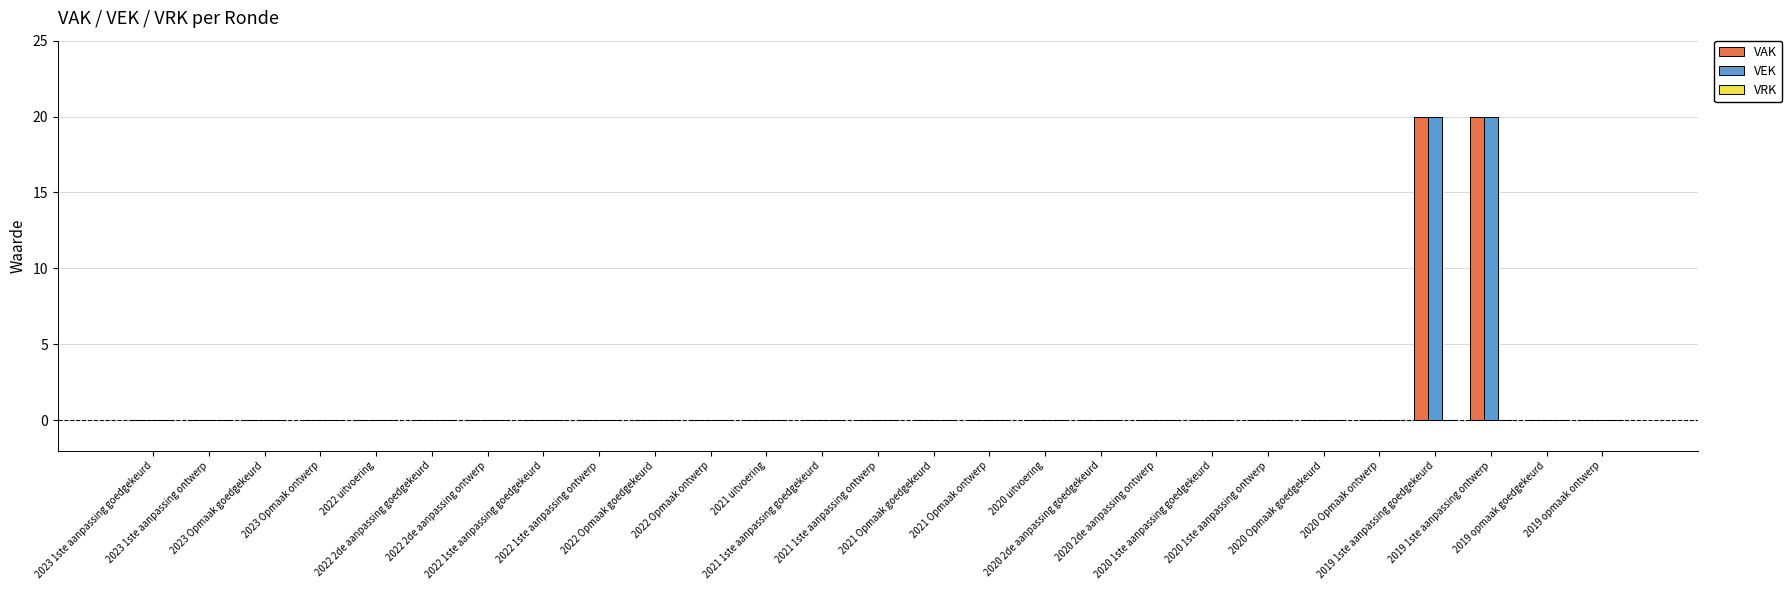

What is the highest value of the VEK series?

20